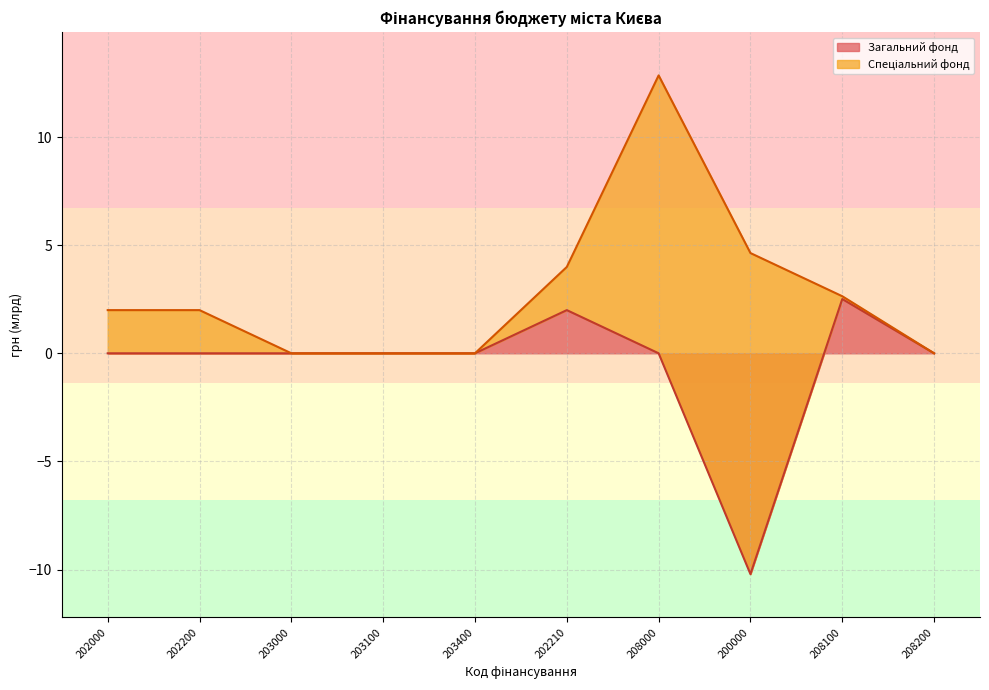

What is the change in value from 200000 to 208200?

+10.2